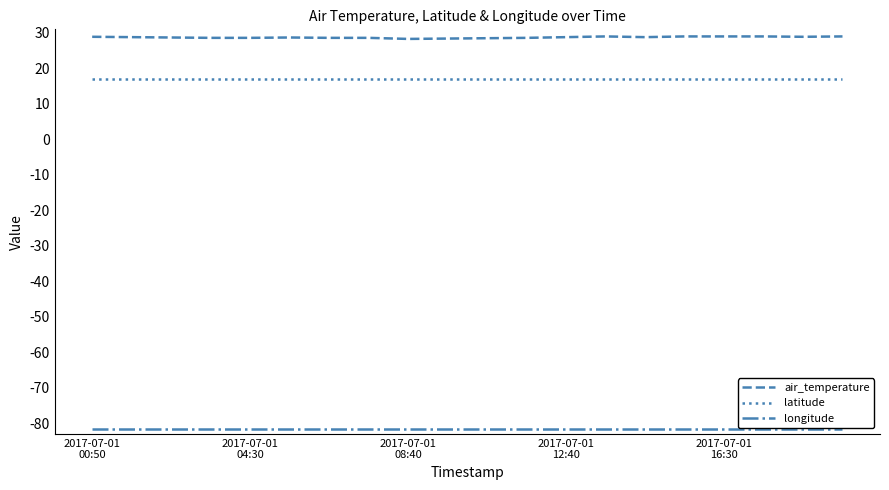

Which series has the largest range (max minus min)?

air_temperature